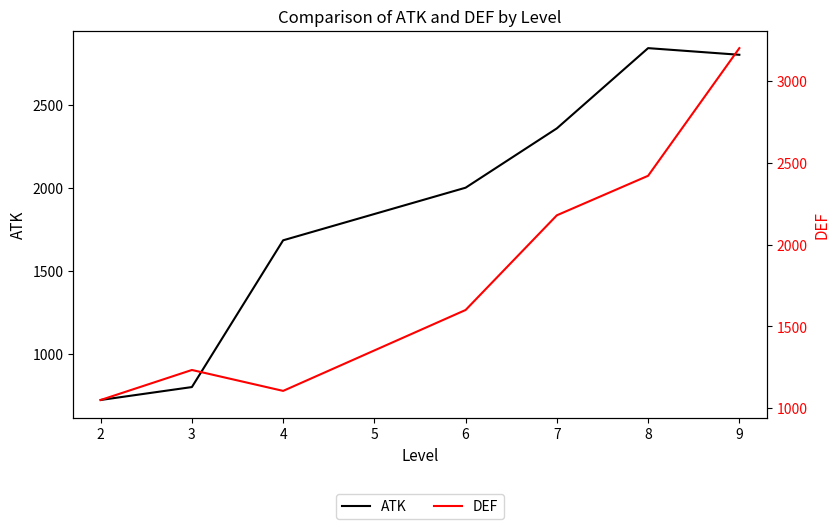

How many distinct data groups are displayed?

2